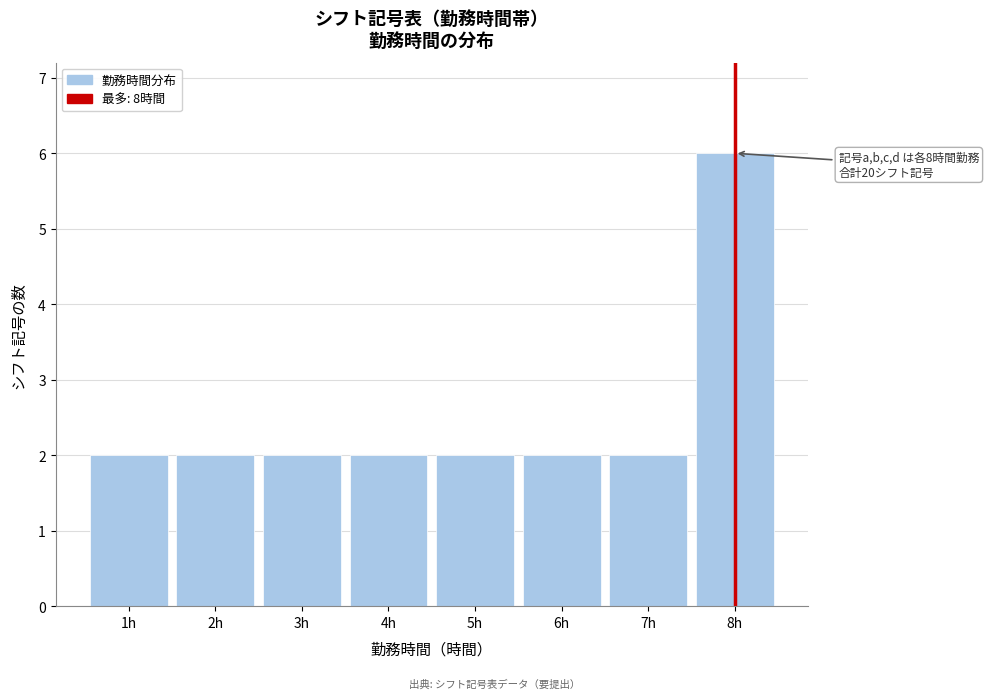

Which range on the x-axis has the tallest bar?

7.5 to 8.5